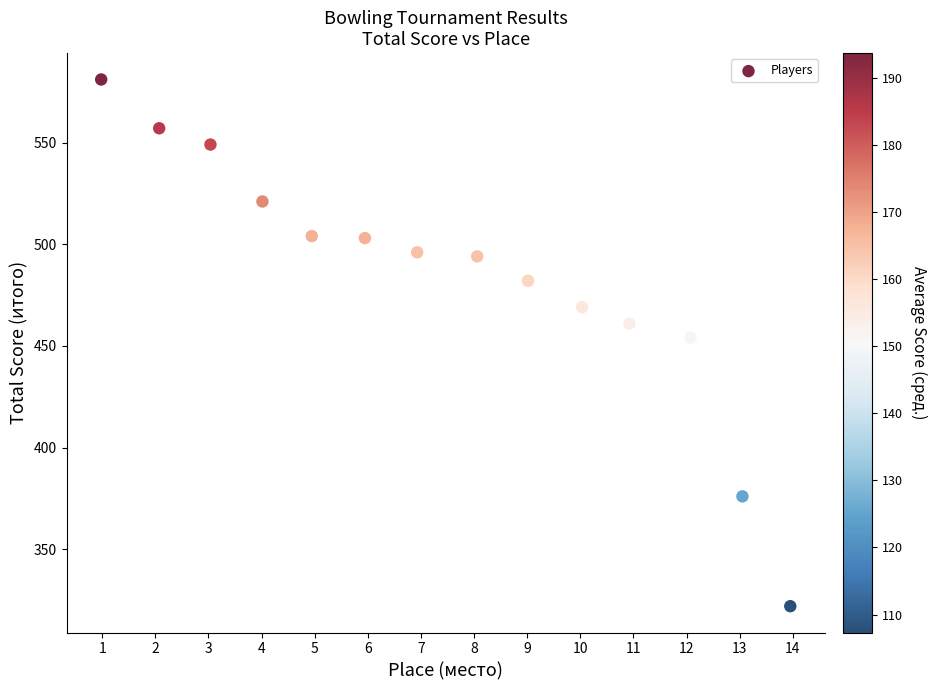

What Y value in the scatter plot is closest to 451?

454